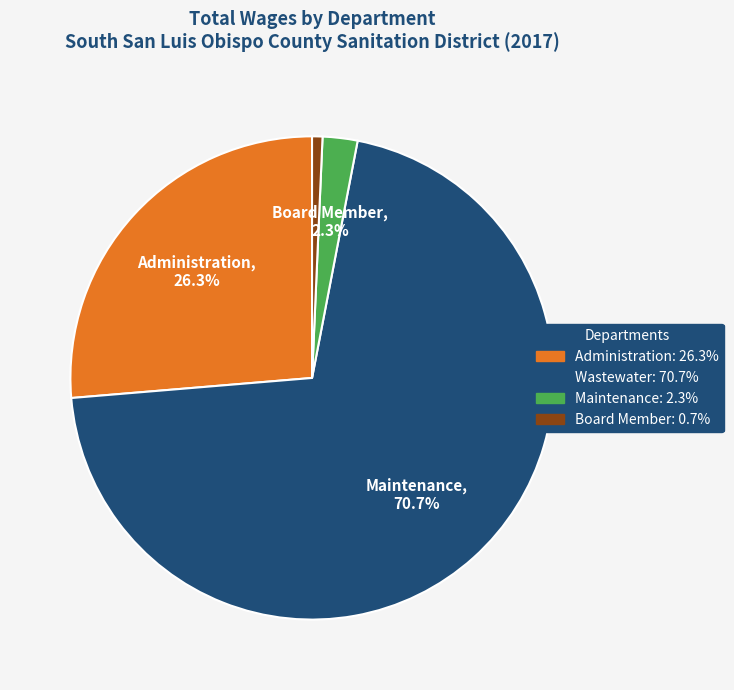

Is there a majority slice in this chart?

Yes